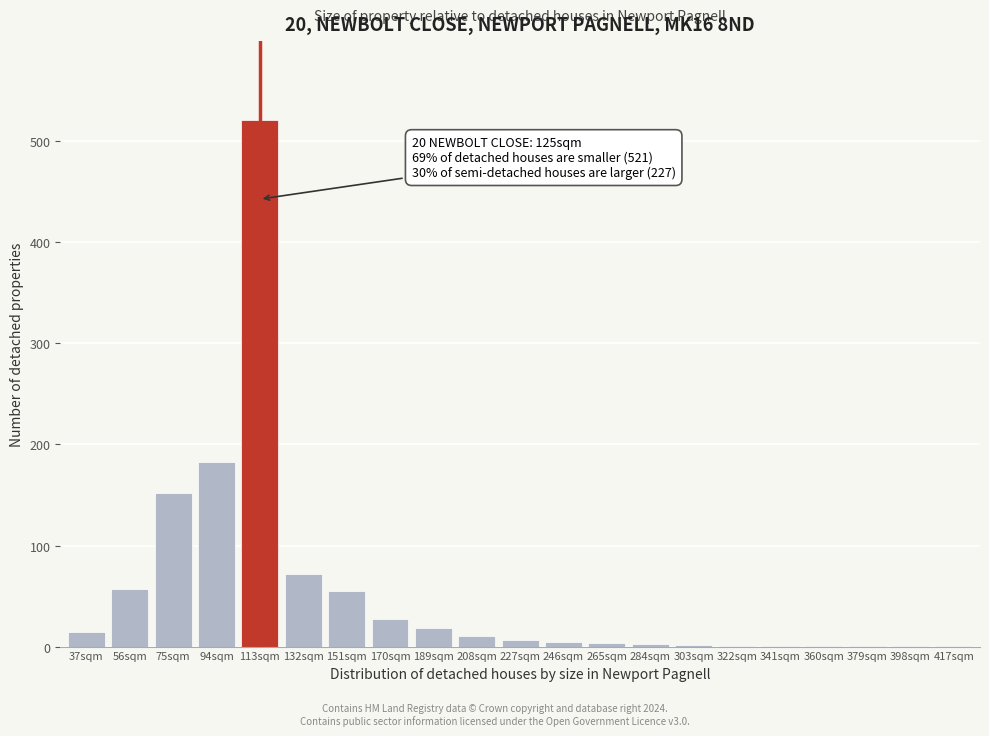

True or false: the data shows 1 at 417sqm.

True